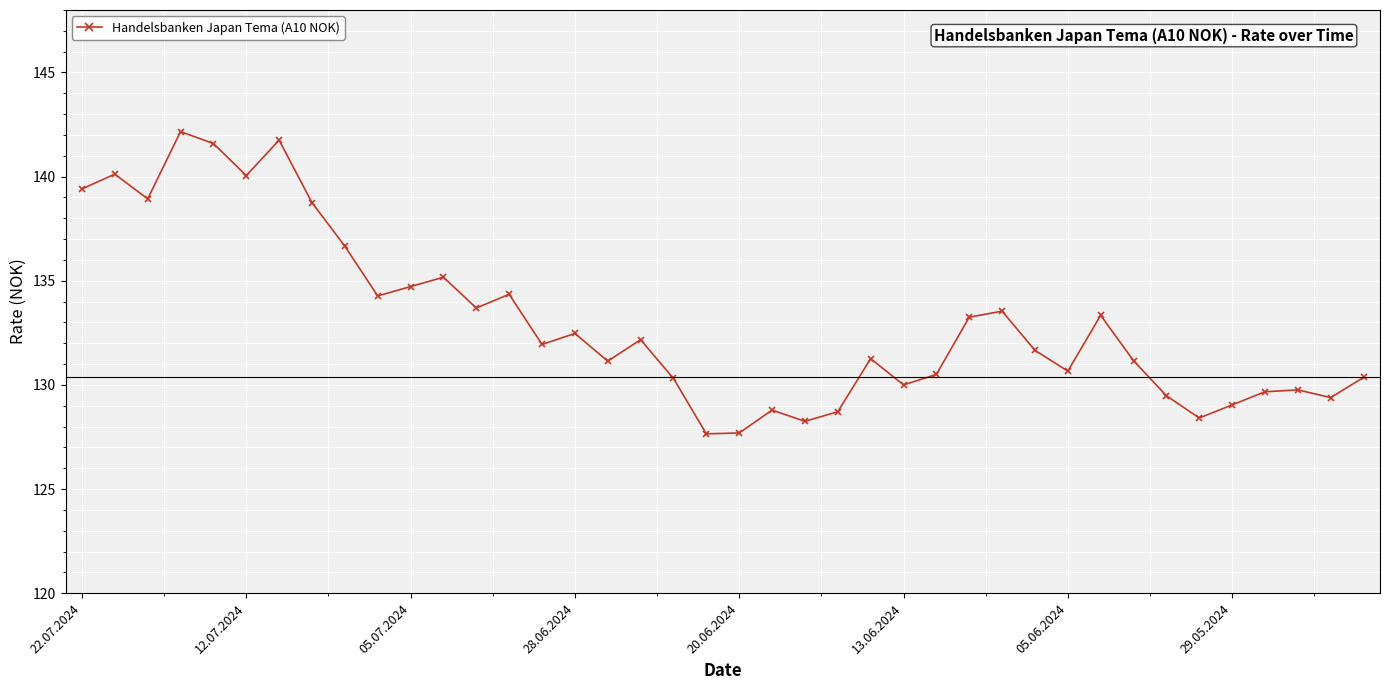

What is the value of the 13th point from the left?

133.7